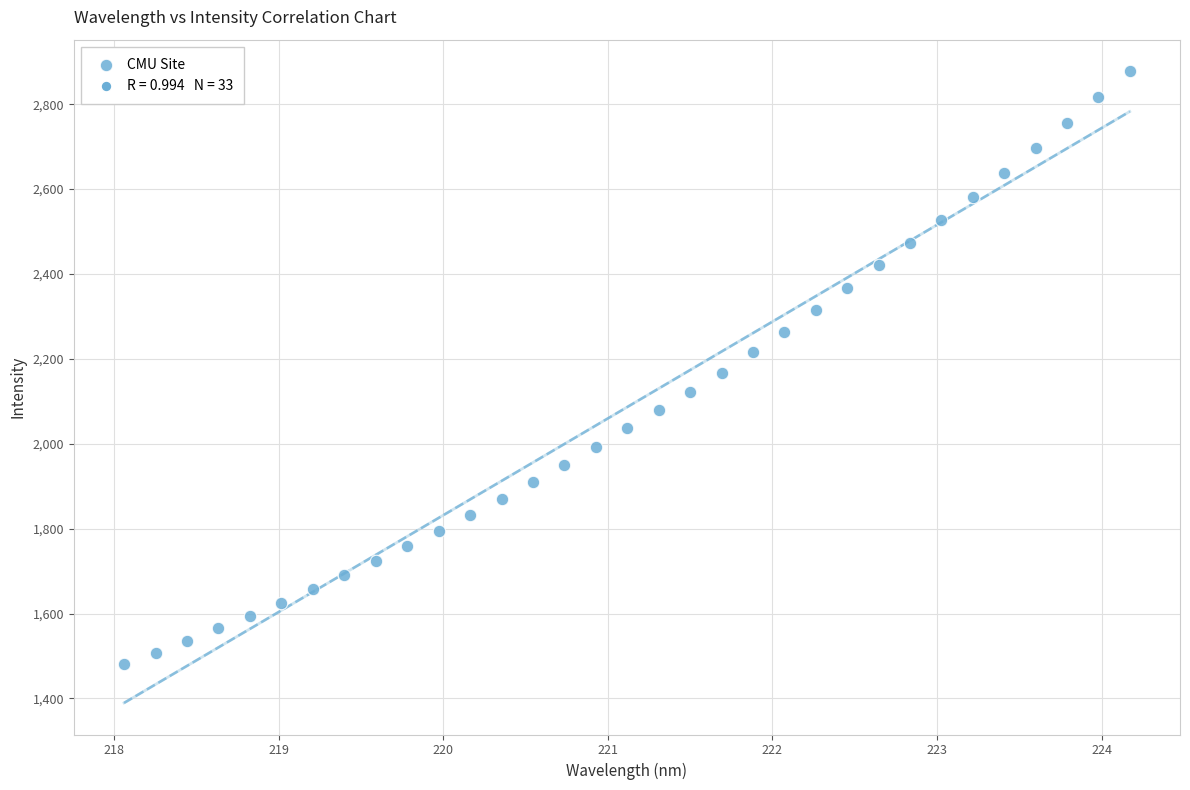

What is the range of Y values (max minus min)?

1396.3